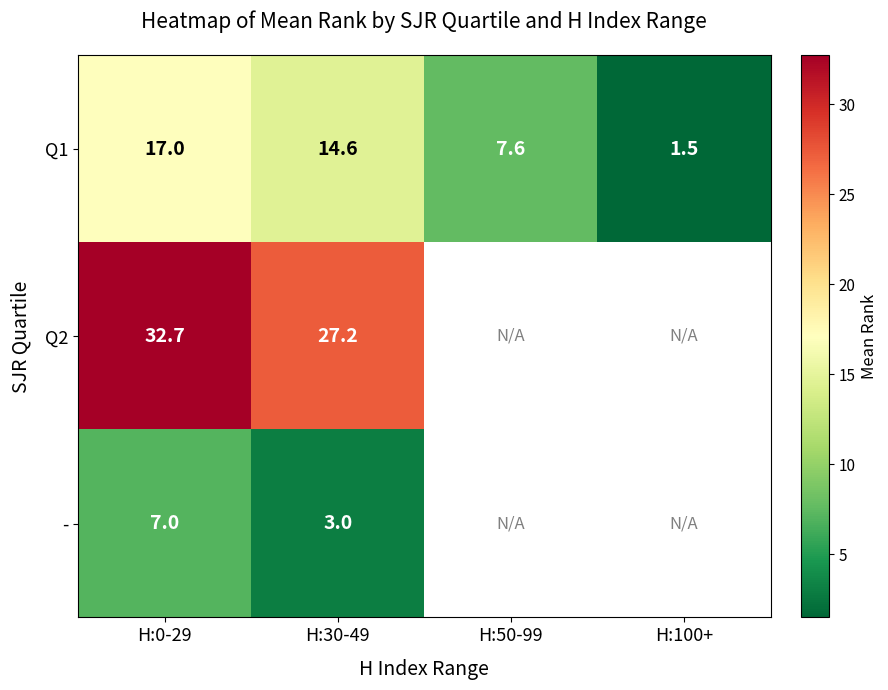

True or false: - has a value of 2.2 at H:0-29.

False